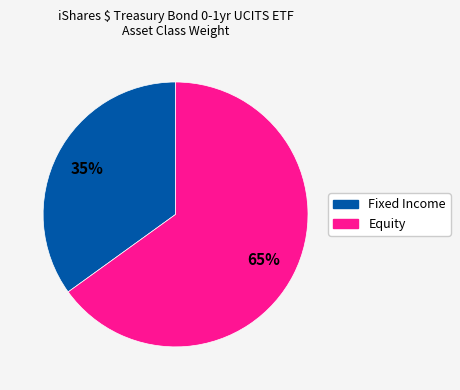

Combined, do Fixed Income and Equity account for over 50%?

Yes